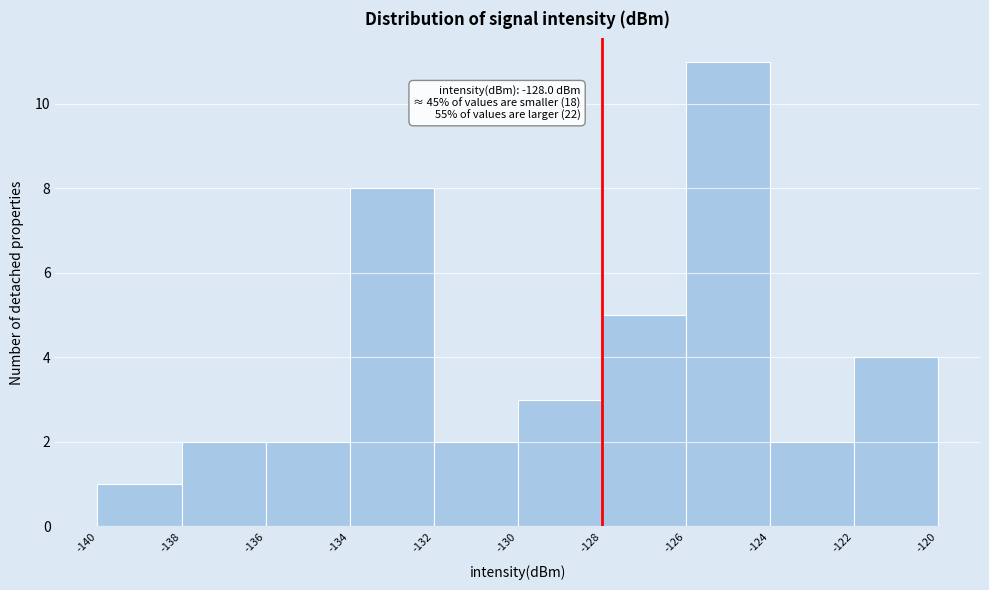

Over which range of the x-axis is the bar tallest?

-126 to -124